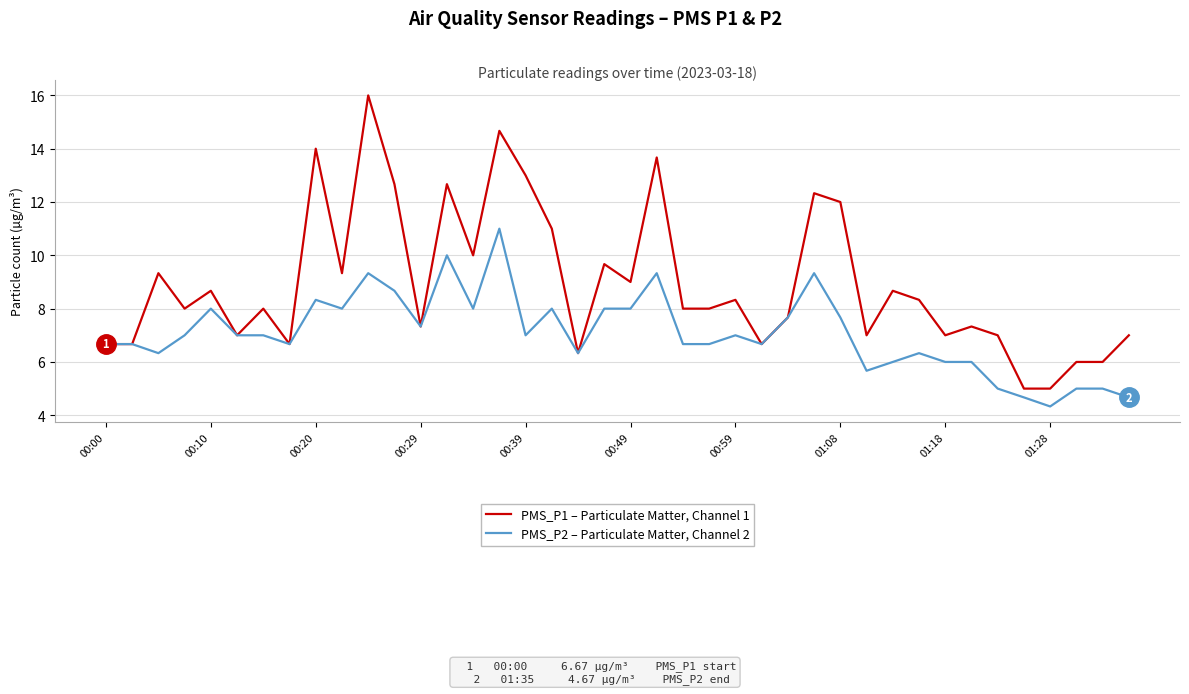

What is the highest value of the PMS_P1 – Particulate Matter, Channel 1 series?

16.0